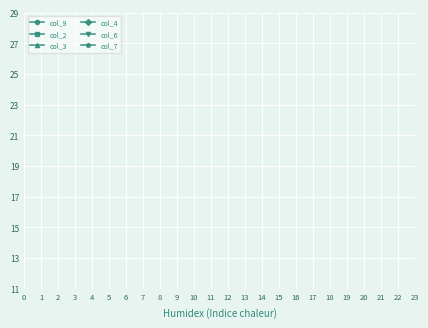

Does the chart display data point markers on the line(s)?

Yes